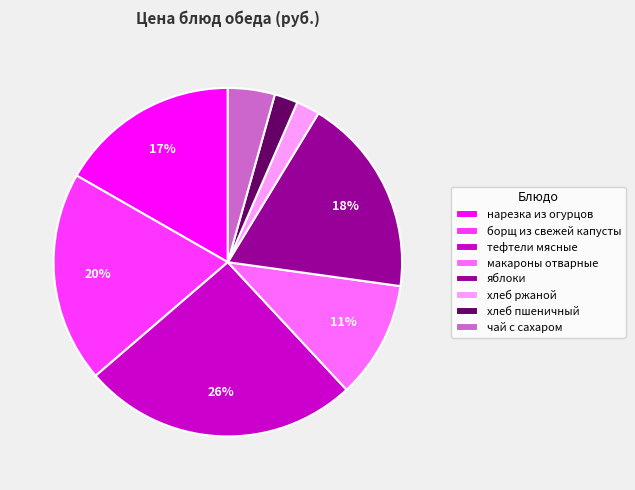

Which category has the biggest portion of the pie?

тефтели мясные